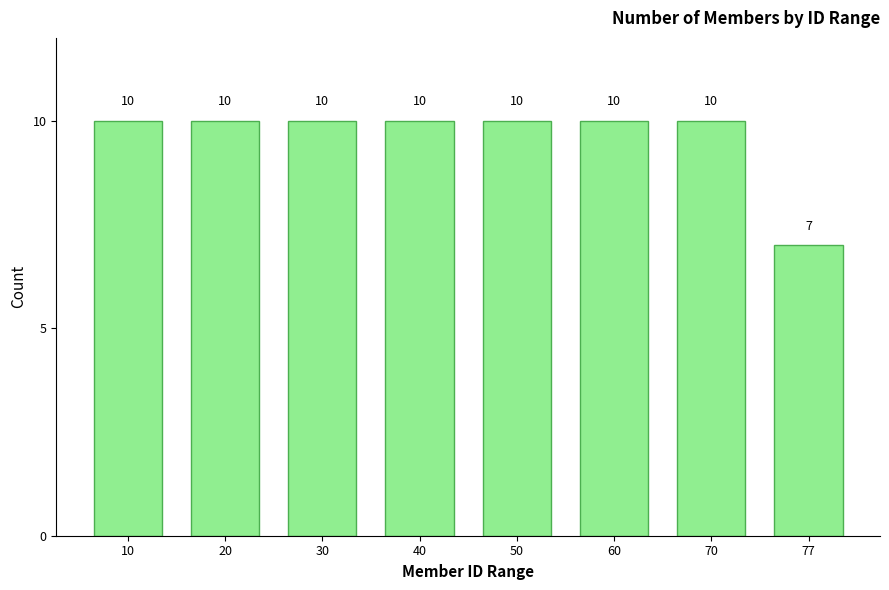

Reading left to right, extract all data points from this chart.

10=10	20=10	30=10	40=10	50=10	60=10	70=10	77=7